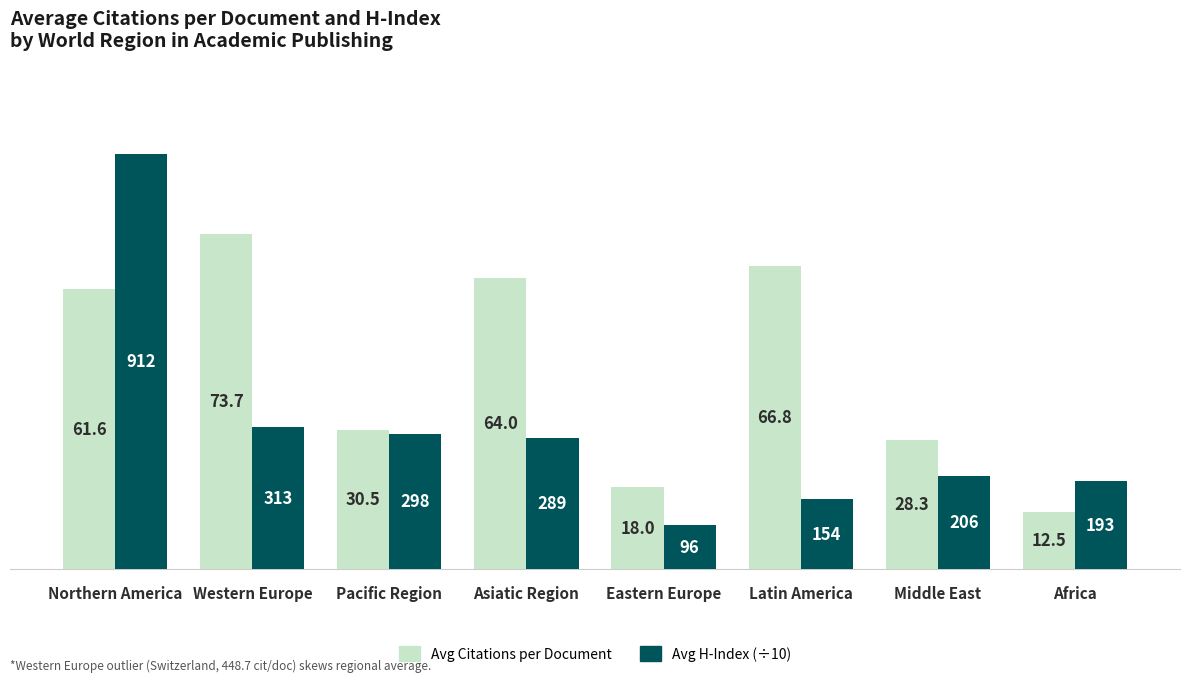

What is the label of the 6th bar from the left?

Latin America